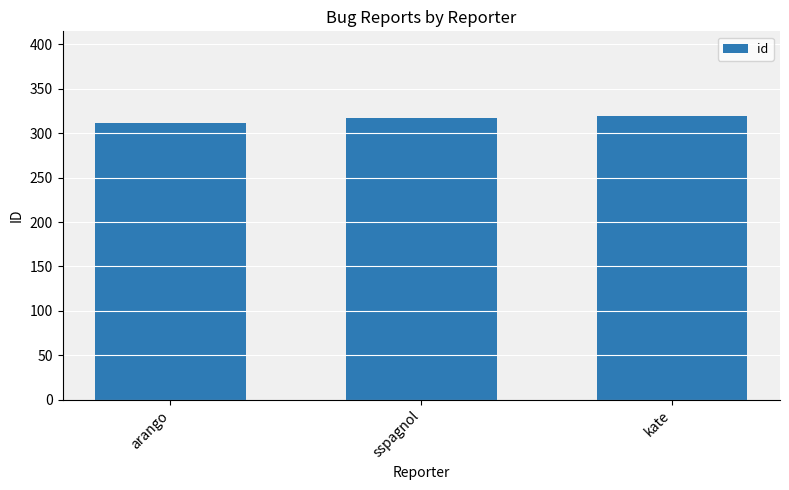

Reading left to right, what are all the values shown in this chart?

312	317	319